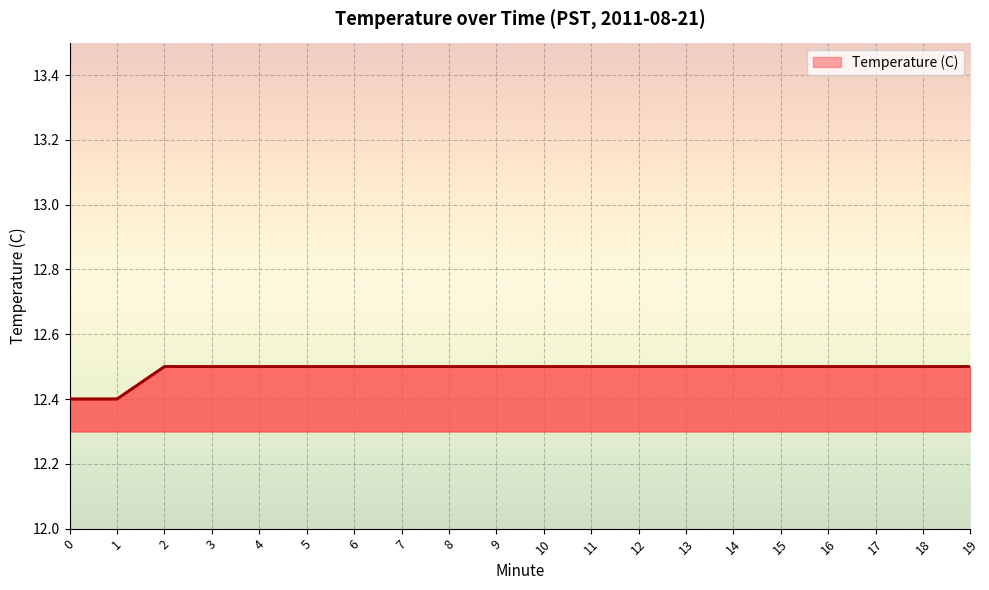

What is the difference between the maximum and minimum values?

0.1